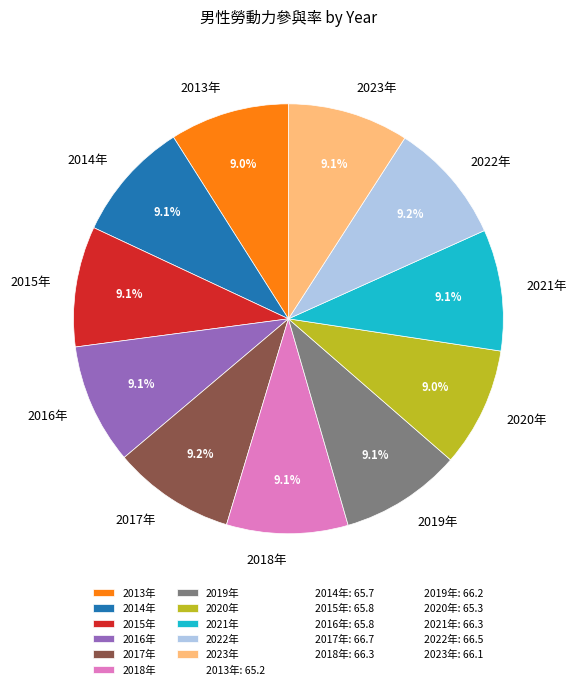

Approximately how many times larger is the value at 2015年 compared to 2019年?

1.0